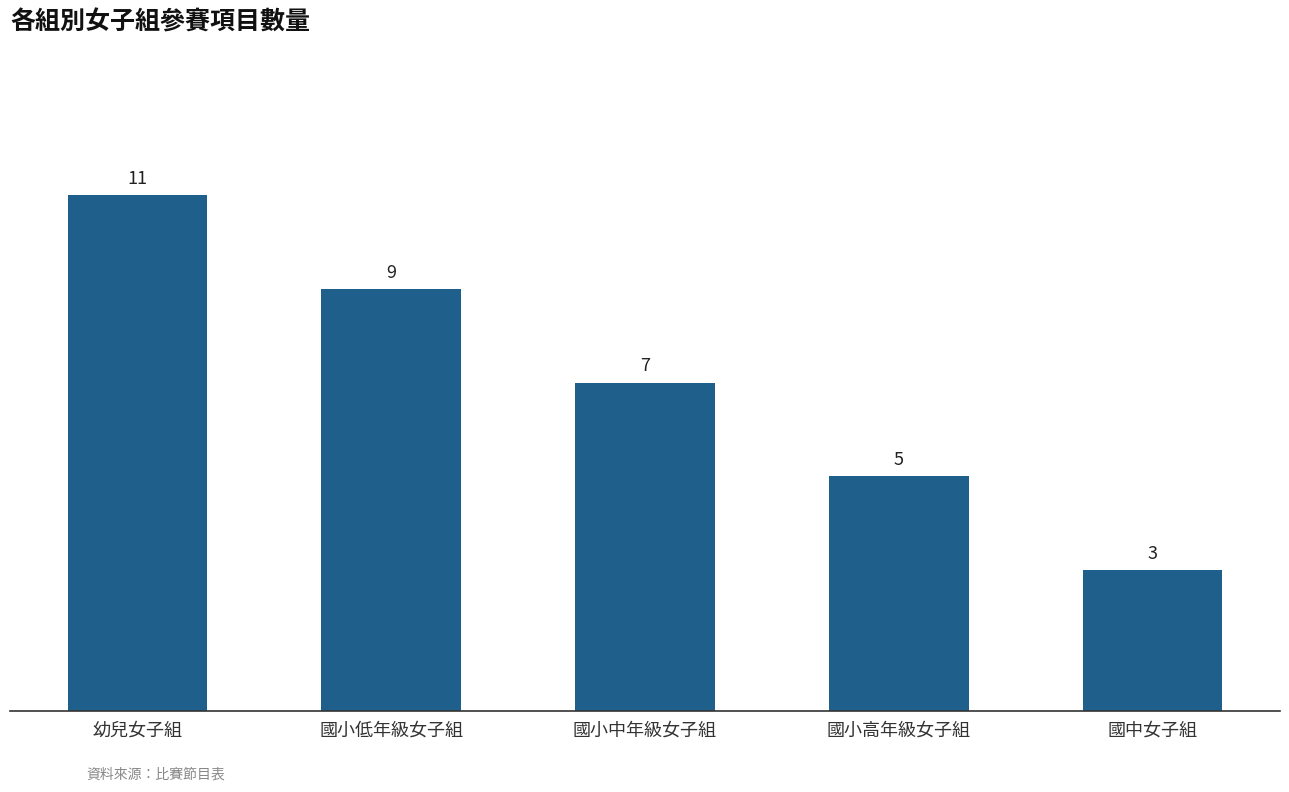

Reading left to right, transcribe all the data shown in this chart.

幼兒女子組=11	國小低年級女子組=9	國小中年級女子組=7	國小高年級女子組=5	國中女子組=3